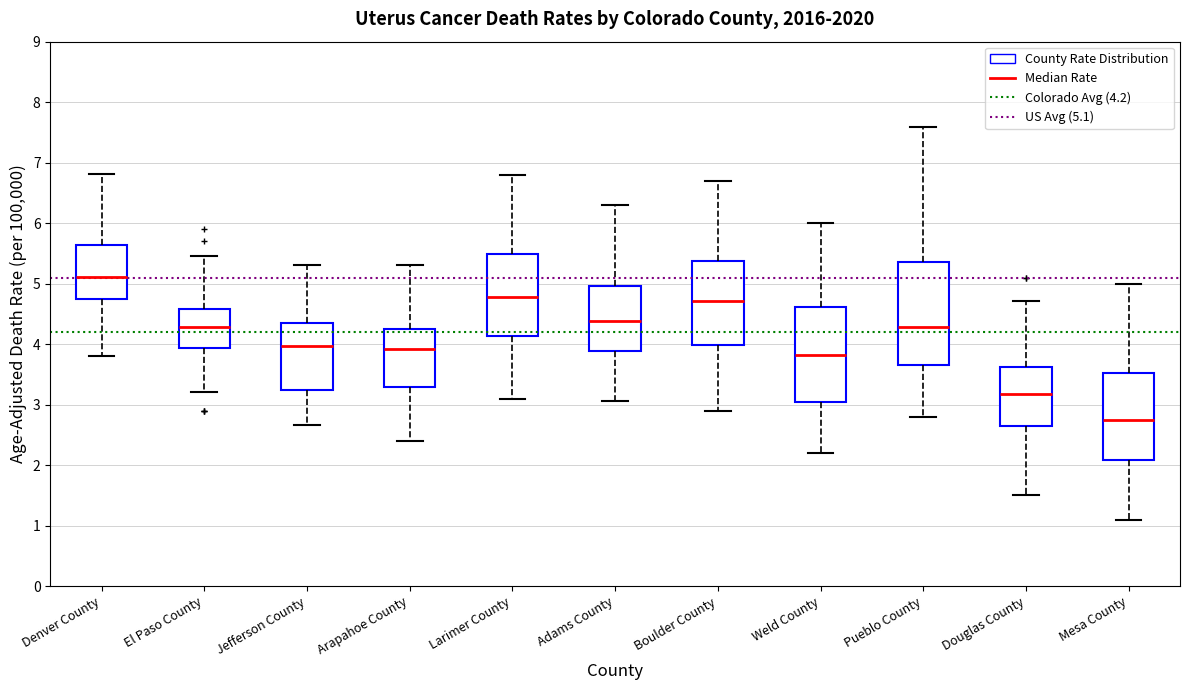

Reading left to right, read every box against the y-axis: the position of its median line, the range the box covers, and the ends of its whiskers. The values are not printed on the chart, so give them approximately, as read against the axis.

Denver County: median 5.1, box 4.7 to 5.6, whiskers 3.8 to 6.8
El Paso County: median 4.3, box 3.9 to 4.6, whiskers 3.2 to 5.5
Jefferson County: median 4.0, box 3.2 to 4.4, whiskers 2.7 to 5.3
Arapahoe County: median 3.9, box 3.3 to 4.2, whiskers 2.4 to 5.3
Larimer County: median 4.8, box 4.1 to 5.5, whiskers 3.1 to 6.8
Adams County: median 4.4, box 3.9 to 5.0, whiskers 3.1 to 6.3
Boulder County: median 4.7, box 4.0 to 5.4, whiskers 2.9 to 6.7
Weld County: median 3.8, box 3.0 to 4.6, whiskers 2.2 to 6.0
Pueblo County: median 4.3, box 3.7 to 5.4, whiskers 2.8 to 7.6
Douglas County: median 3.2, box 2.7 to 3.6, whiskers 1.5 to 4.7
Mesa County: median 2.7, box 2.1 to 3.5, whiskers 1.1 to 5.0